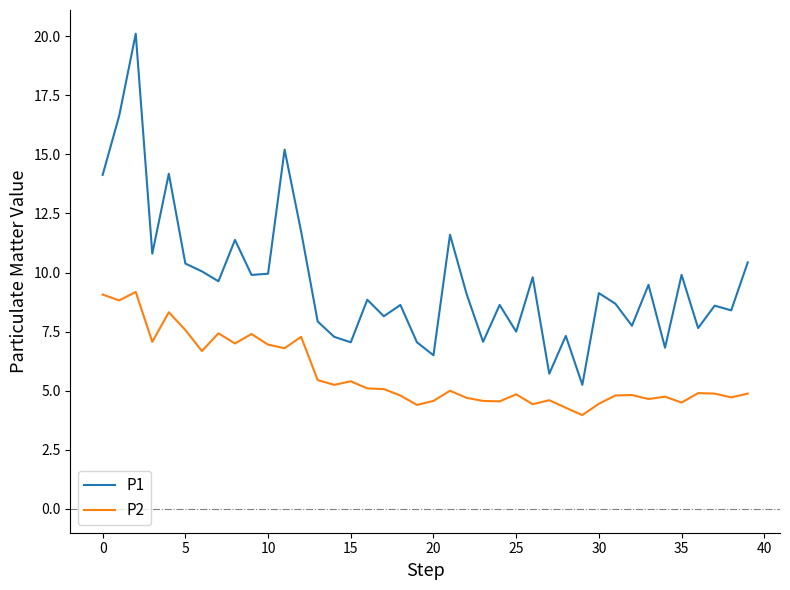

True or false: P1 and P2 intersect in this chart.

False